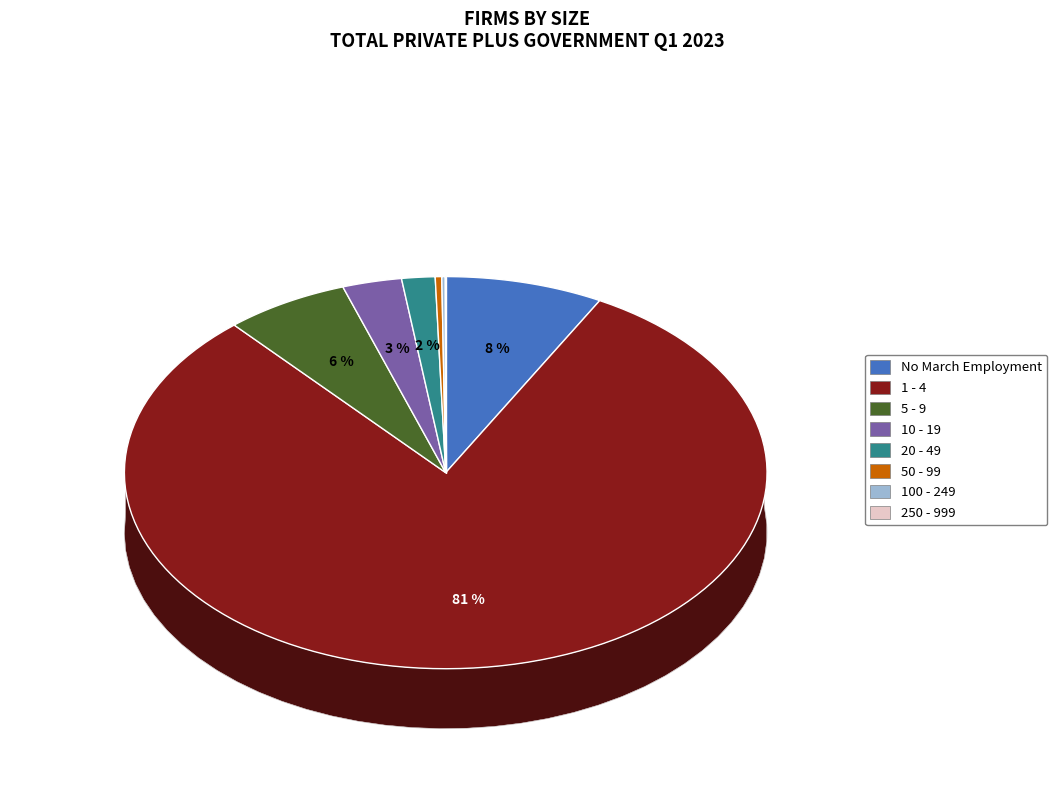

Does any single category account for the majority?

Yes